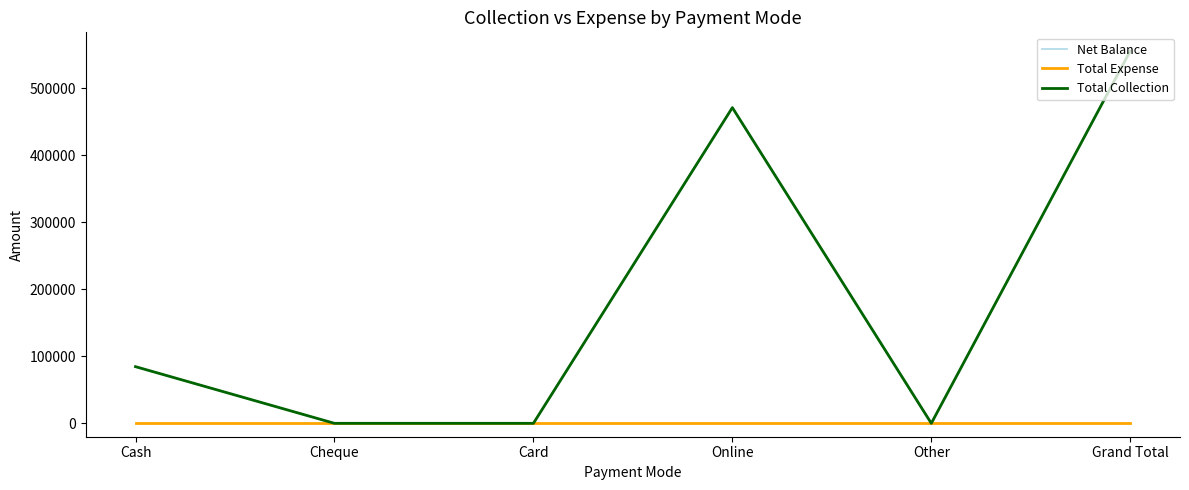

What is the label of the 5th point from the right?

Cheque